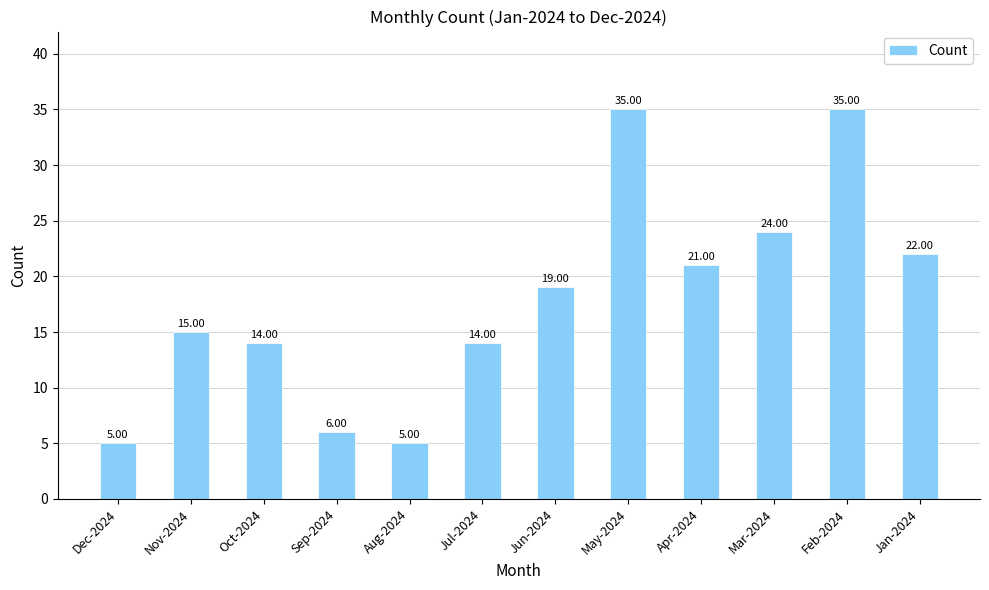

Reading left to right, transcribe all the data shown in this chart.

Dec-2024=5	Nov-2024=15	Oct-2024=14	Sep-2024=6	Aug-2024=5	Jul-2024=14	Jun-2024=19	May-2024=35	Apr-2024=21	Mar-2024=24	Feb-2024=35	Jan-2024=22